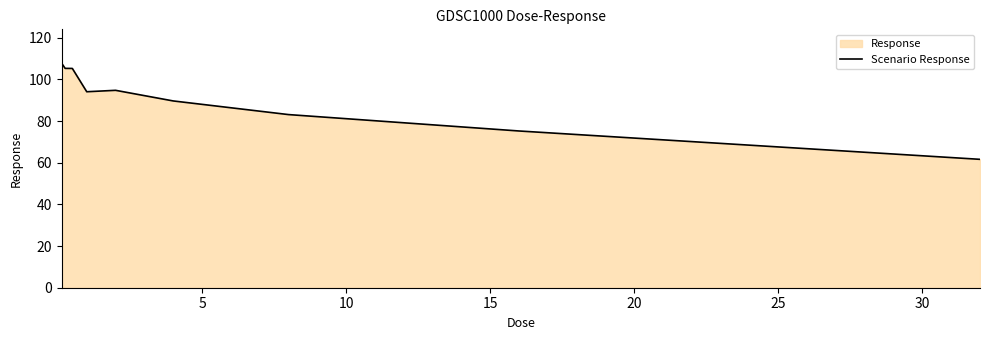

What is the difference between the maximum and minimum values?

46.2